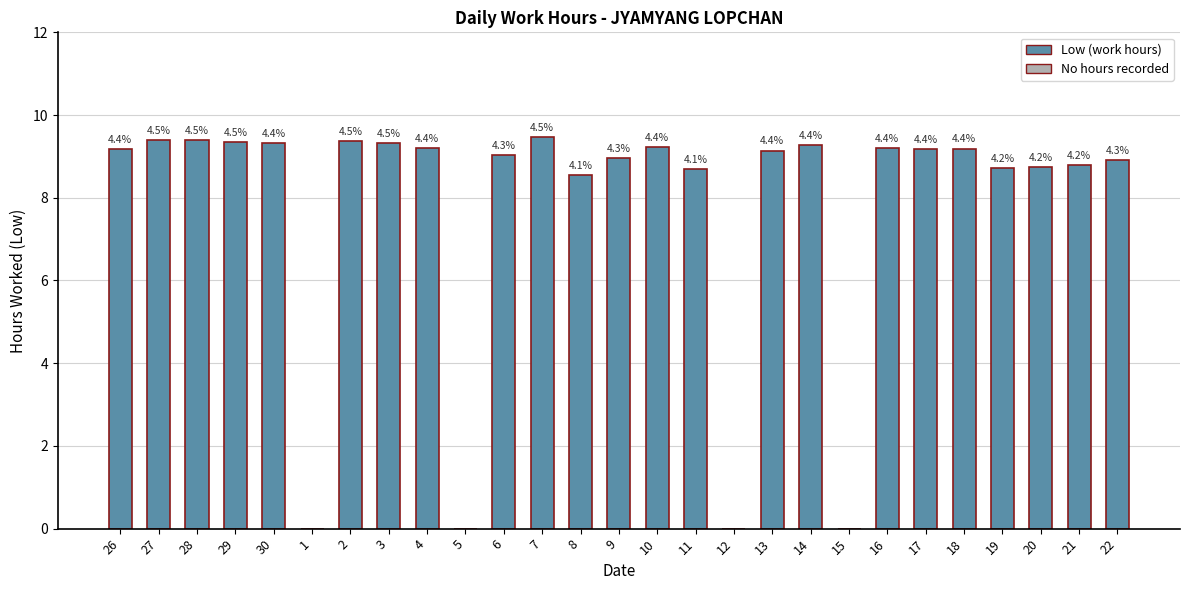

Are the bars horizontal?

No